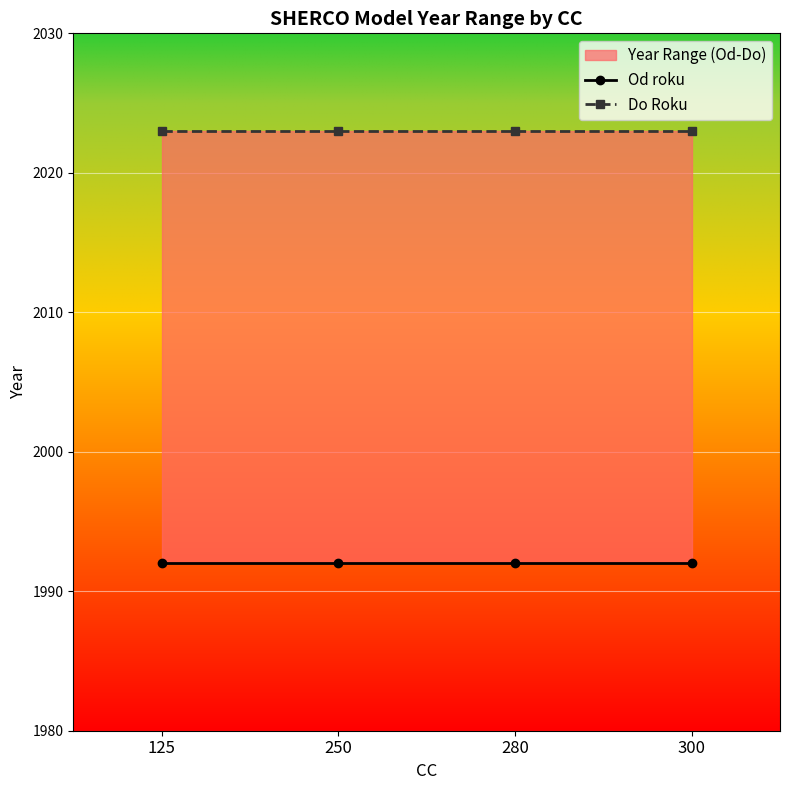

At which category is the sum across all series the highest?

125